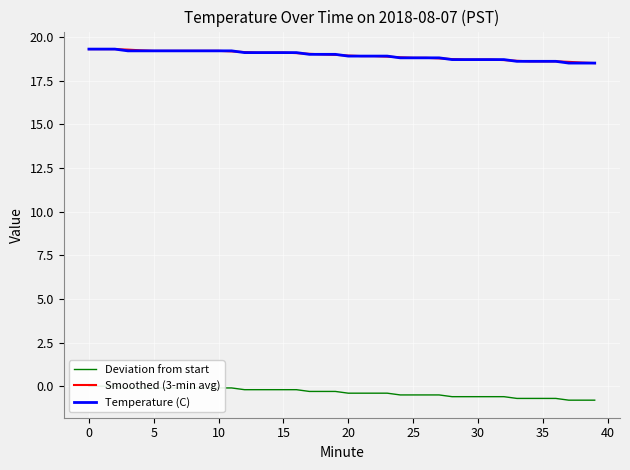

Which series has the largest total across all categories?

Smoothed (3-min avg)